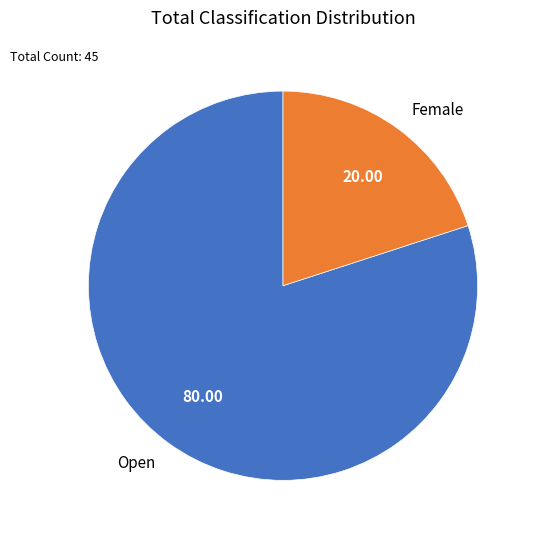

Approximately how many times larger is the value at Open compared to Female?

4.0